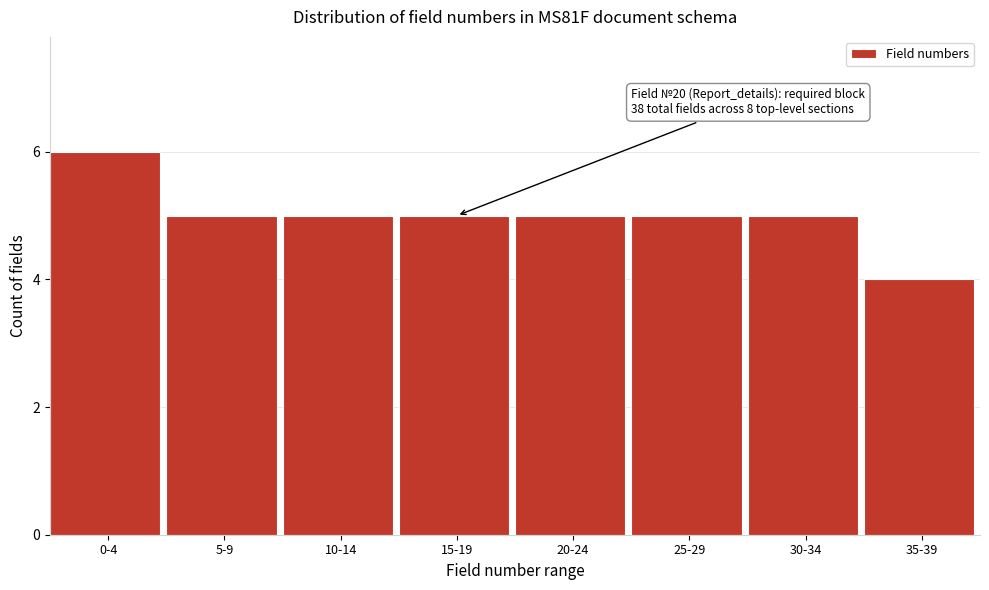

Reading left to right, extract all data points from this chart.

6	5	5	5	5	5	5	4